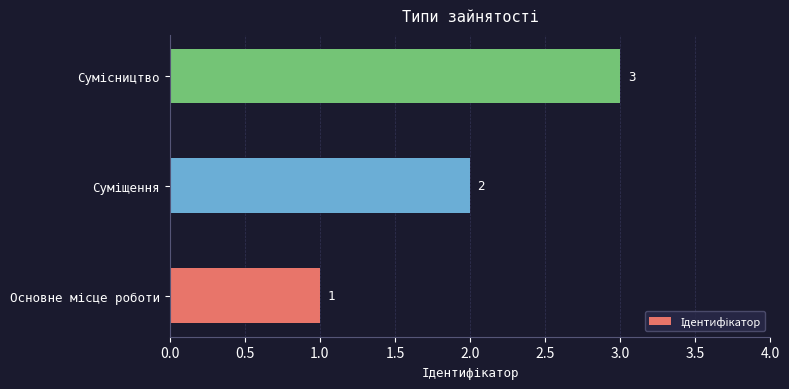

How many values are between 1 and 3?

3